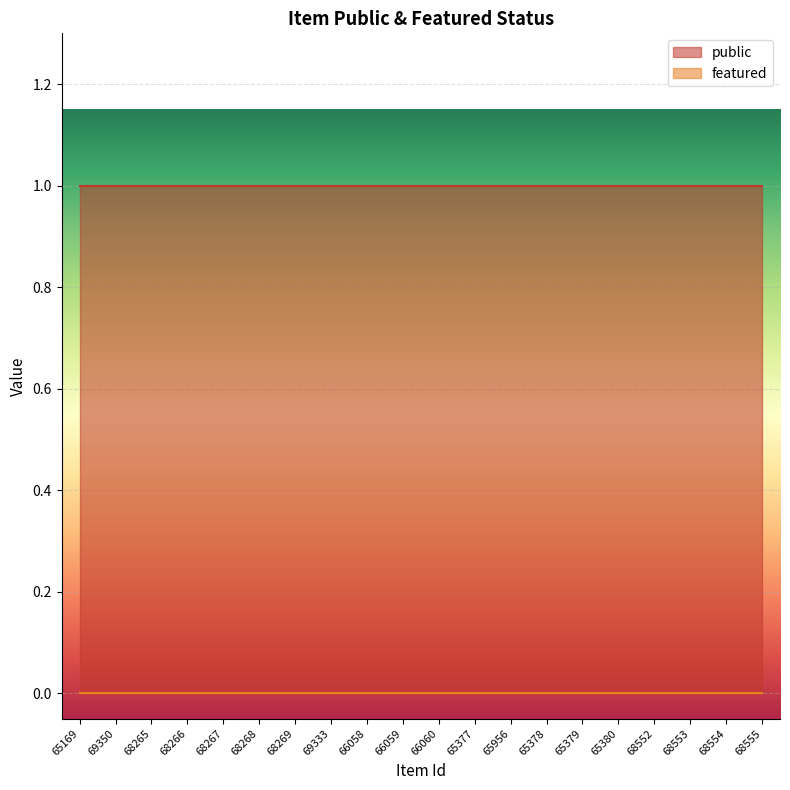

What is the difference between the highest and lowest values at 68552?

1